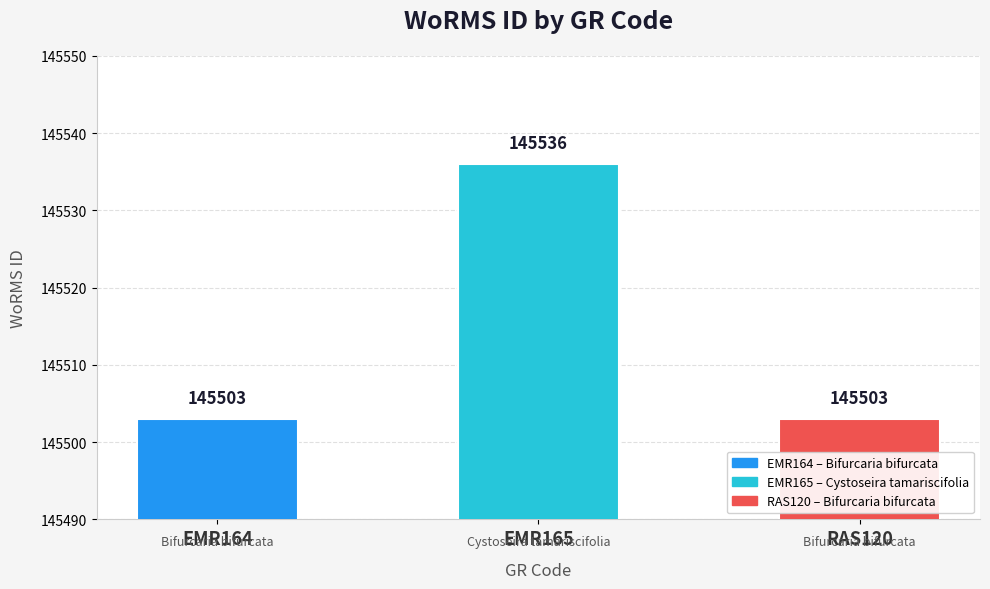

What is the label of the 1st bar from the right?

RAS120